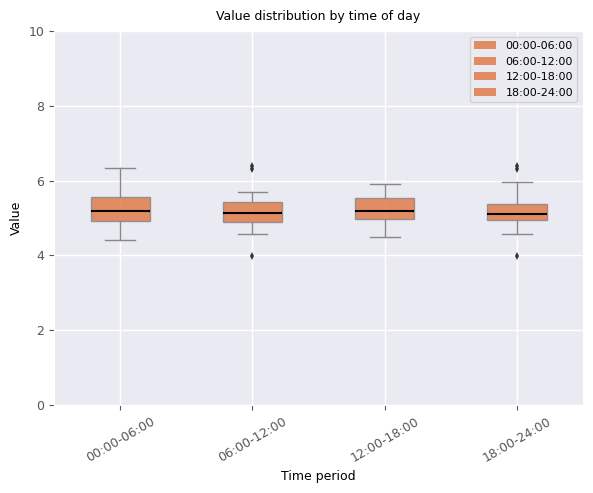

Where is the lower edge of the box for 00:00-06:00 on the y-axis? The values are not printed on the chart, so give them approximately, as read against the axis.

5.0